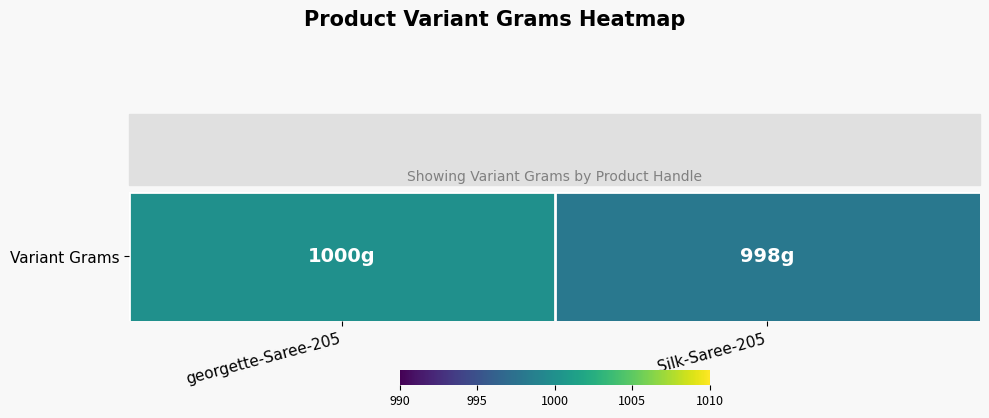

What is the sum of all values?

1998